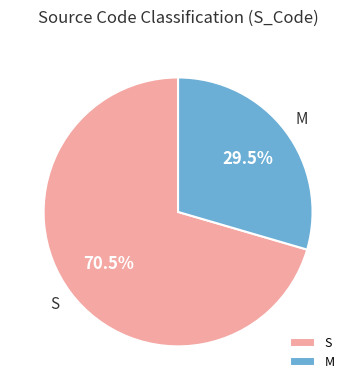

How many segments does this pie chart have?

2